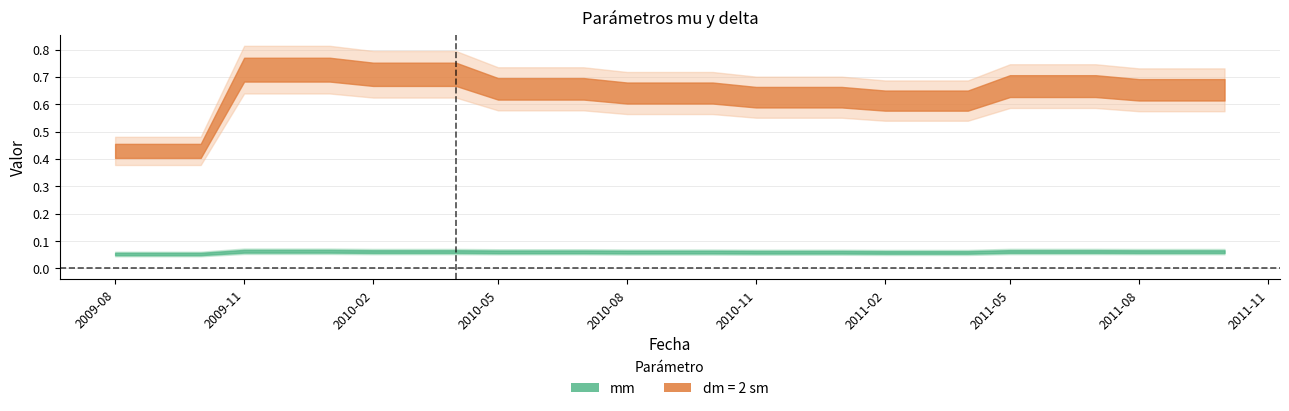

Which has a higher value, 2010-12-01 or 2010-11-01?

2010-12-01